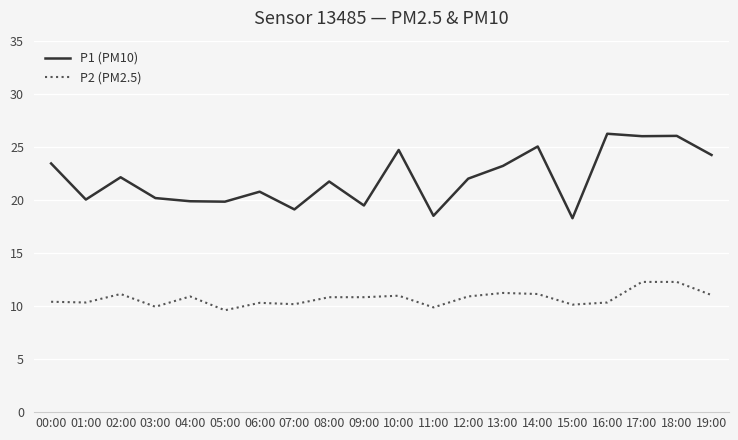

True or false: P1 (PM10) and P2 (PM2.5) intersect in this chart.

False